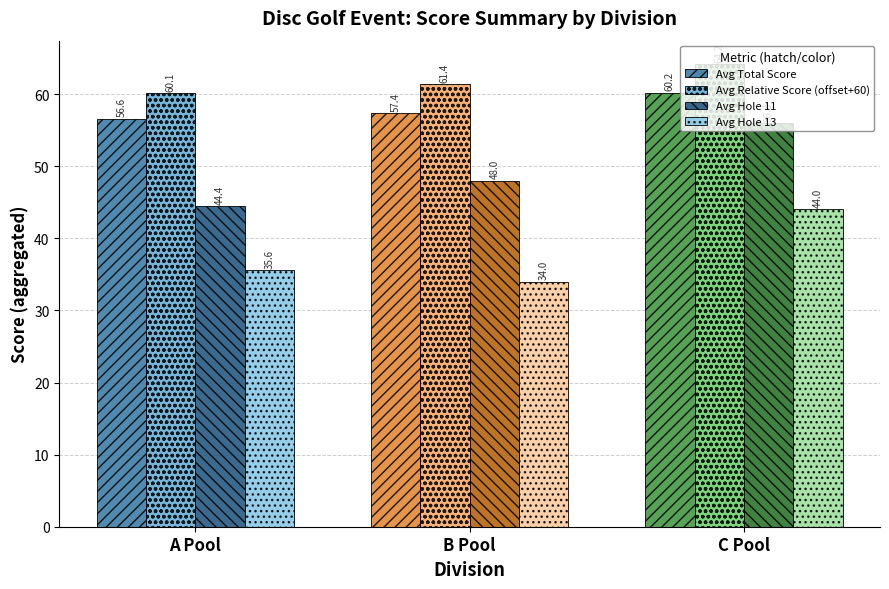

List the labels in order of Avg Hole 13 value, smallest first.

B Pool, A Pool, C Pool